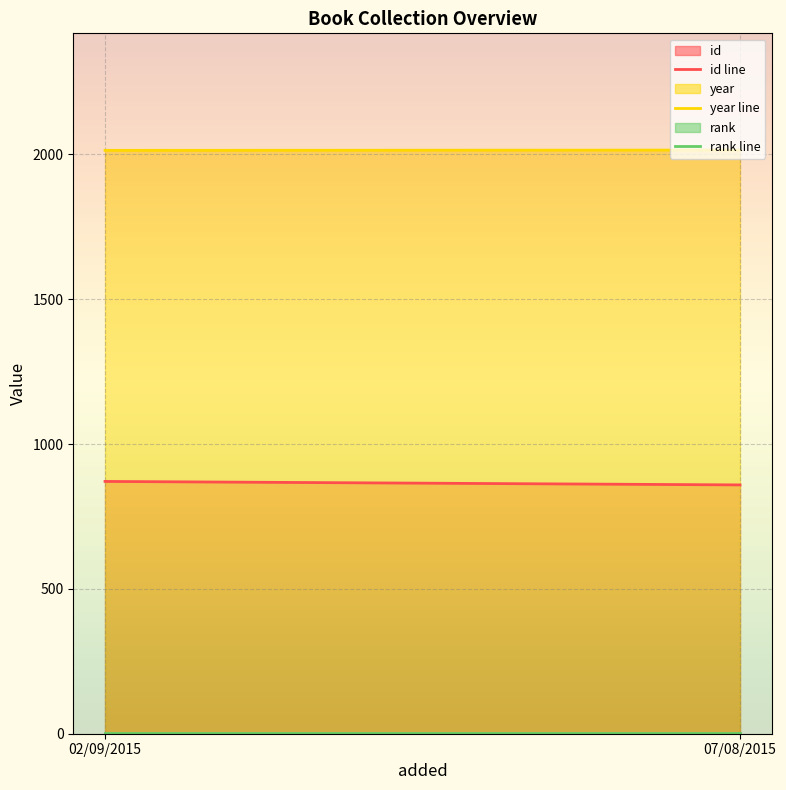

The value of year line at 02/09/2015 is 2014. True or false?

True